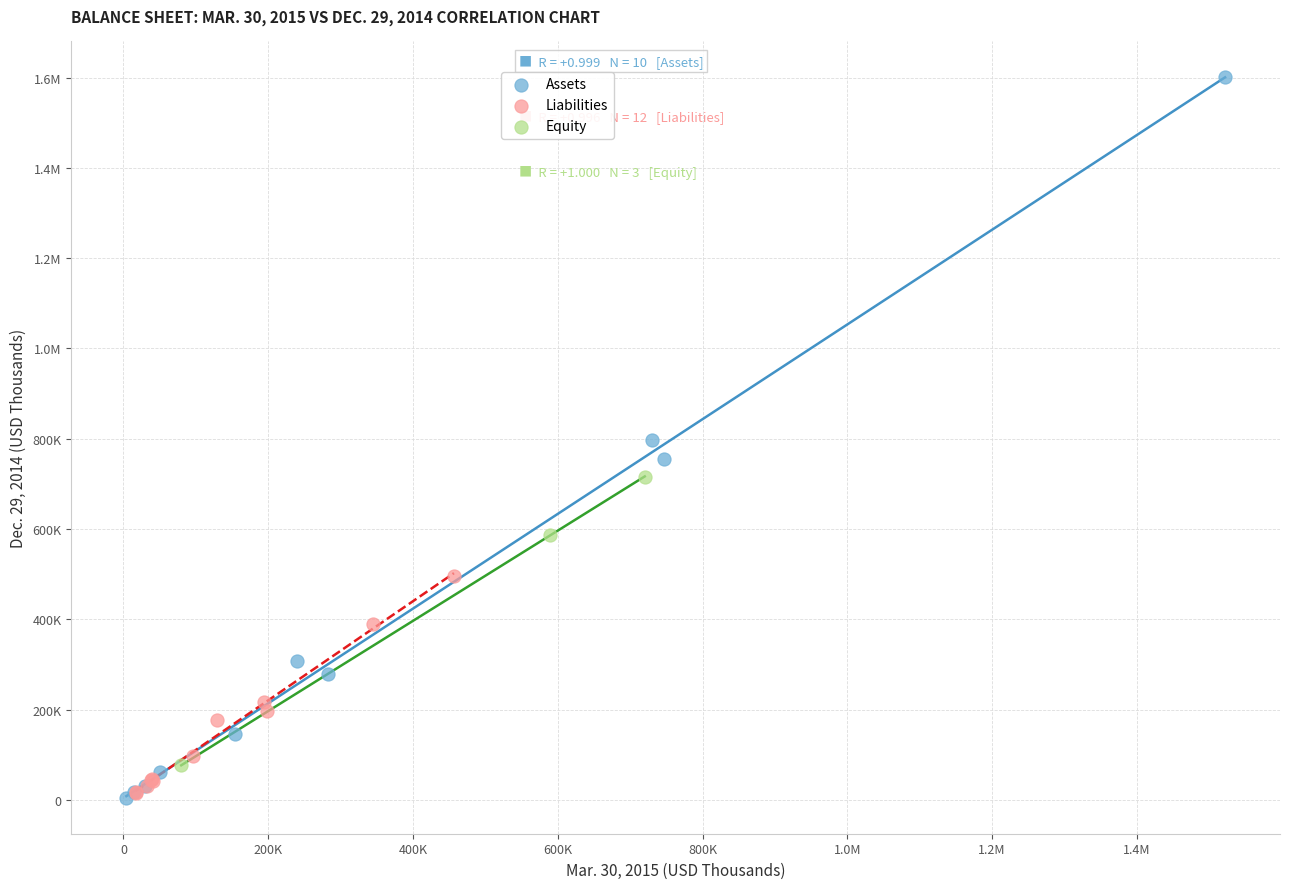

What are all the series names shown in the legend?

Assets, Liabilities, Equity